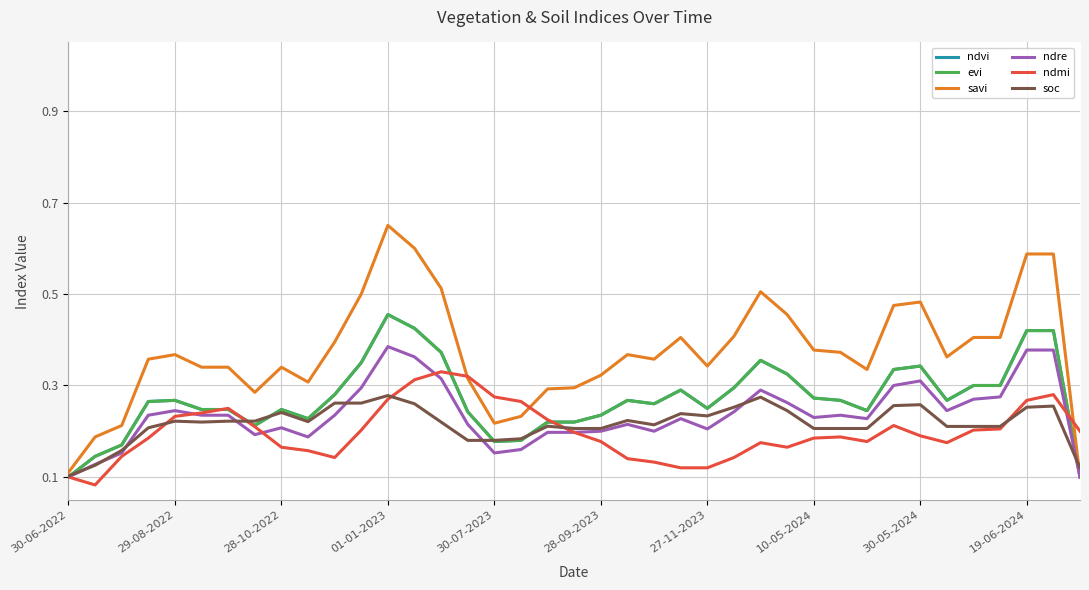

What is the smallest value displayed?

0.1